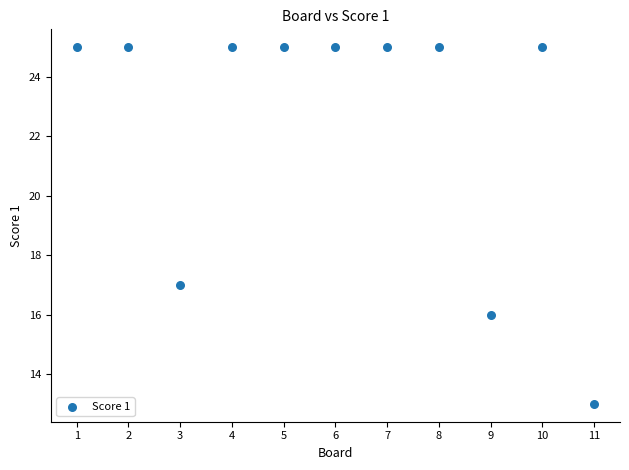

What is the range of X values (max minus min)?

10